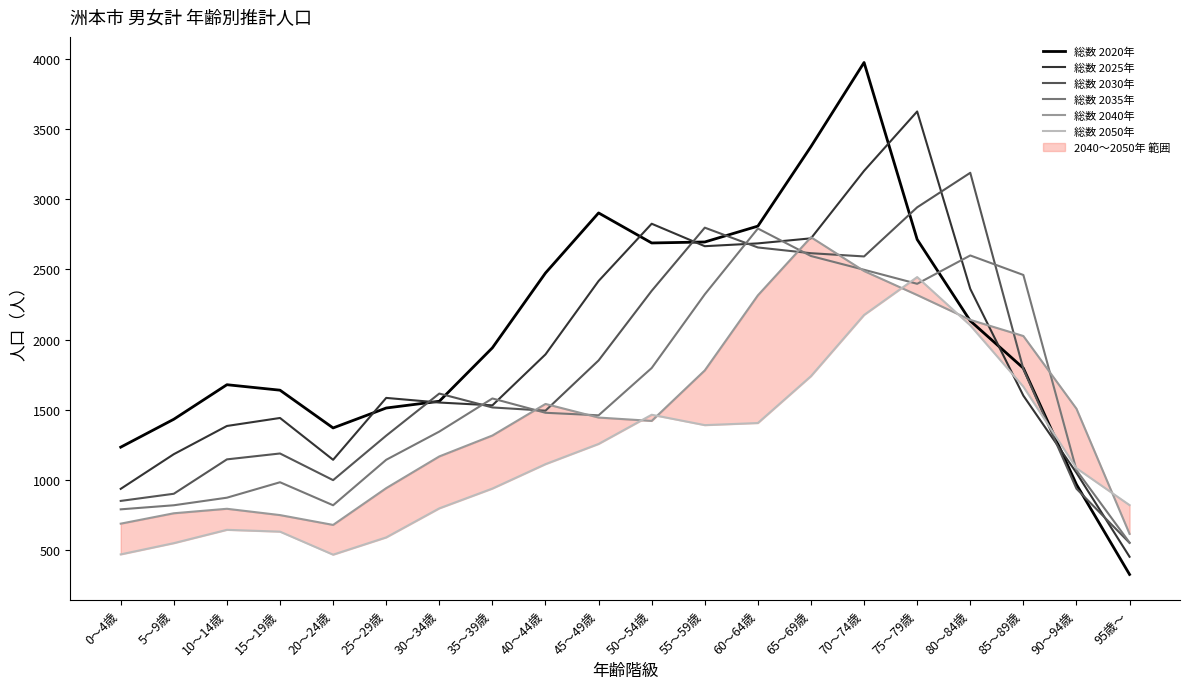

True or false: 総数 2020年 has a value of 1513 at 25～29歳.

True